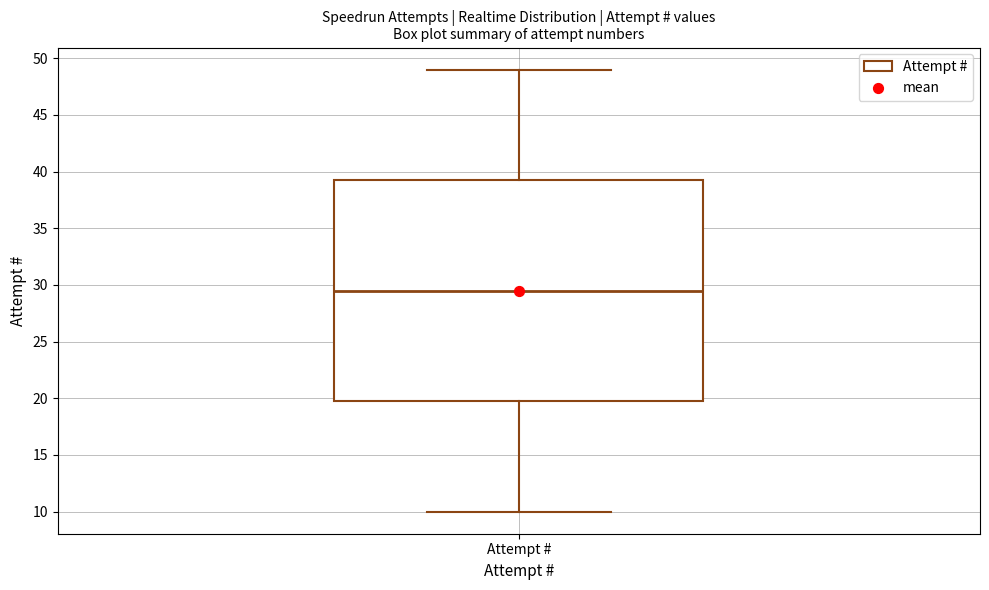

Transcribe this box plot: give where the median line is, the range the box spans, and where the two whiskers end, as read against the y-axis. The values are not printed on the chart, so give them approximately, as read against the axis.

median 29.5, box 20.0 to 39.5, whiskers 10.0 to 49.0